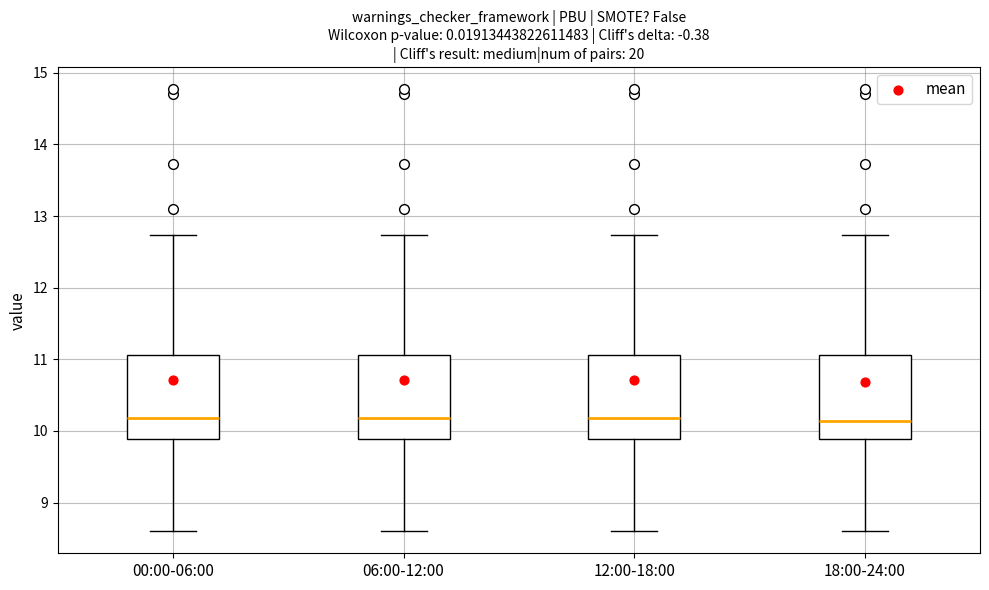

Where does the upper whisker of the box for 06:00-12:00 end on the y-axis? The values are not printed on the chart, so give them approximately, as read against the axis.

12.7